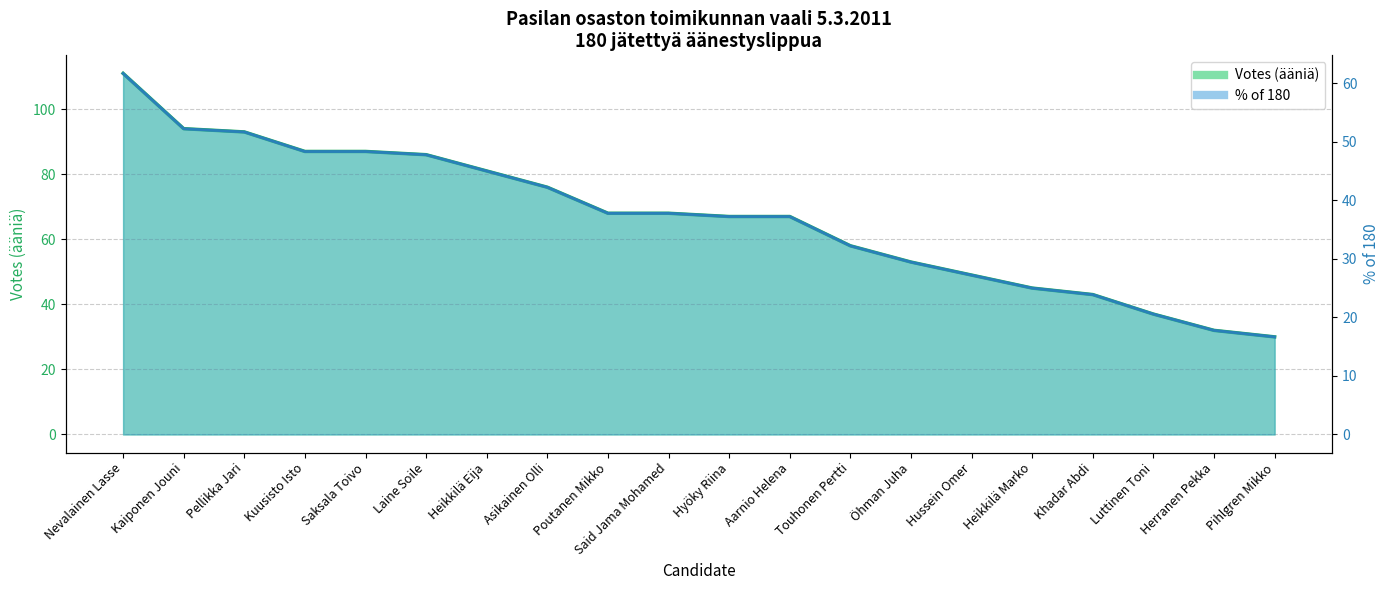

Between Pellikka Jari and Kuusisto Isto, which series saw the biggest shift?

Votes (ääniä) line